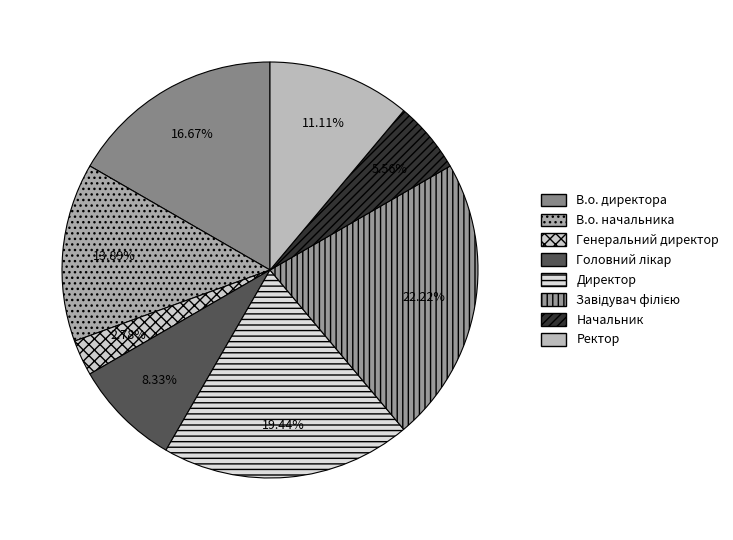

Combined, do Завідувач філією and Ректор account for over 50%?

No